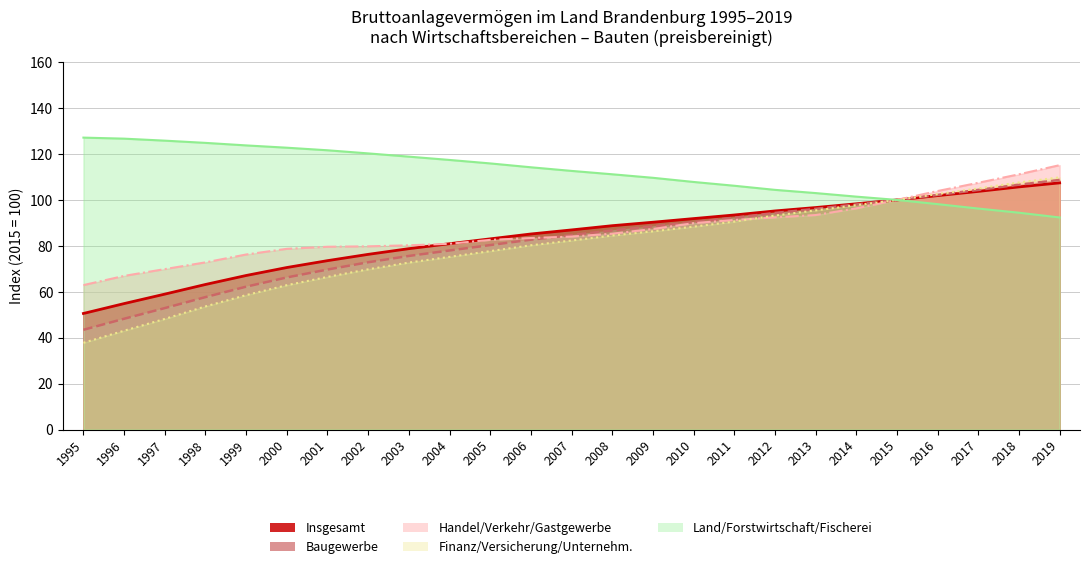

Which series has the largest total across all categories?

Land/Forstwirtschaft/Fischerei